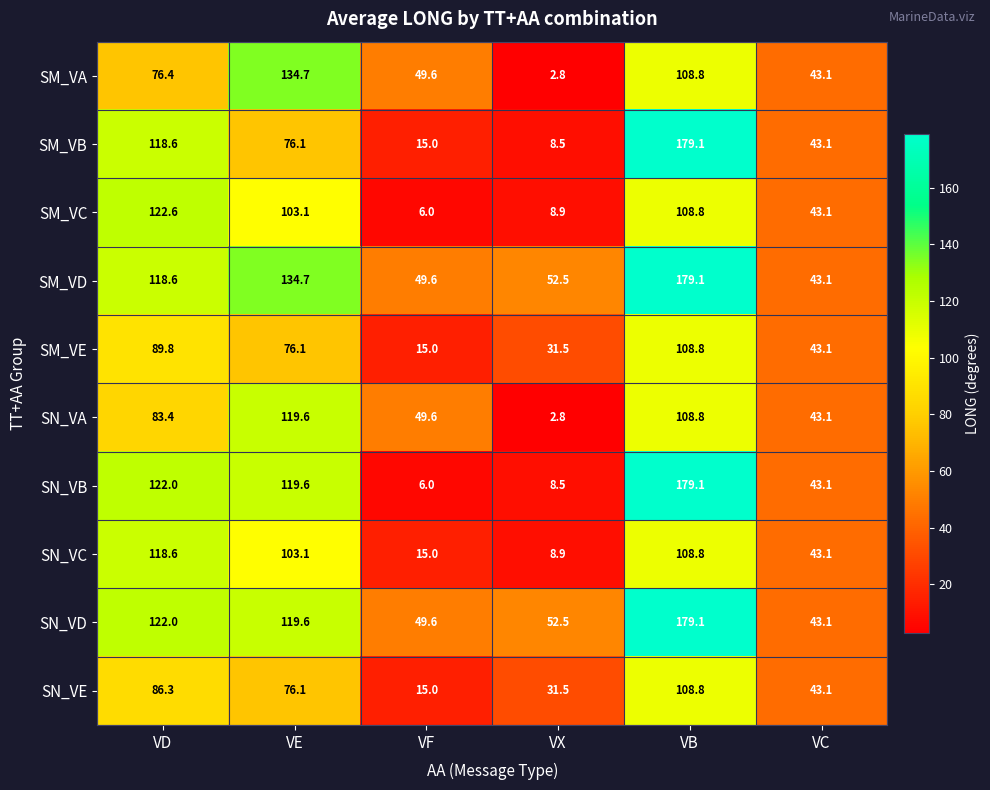

What is the difference between the highest and lowest values at VF?

43.6